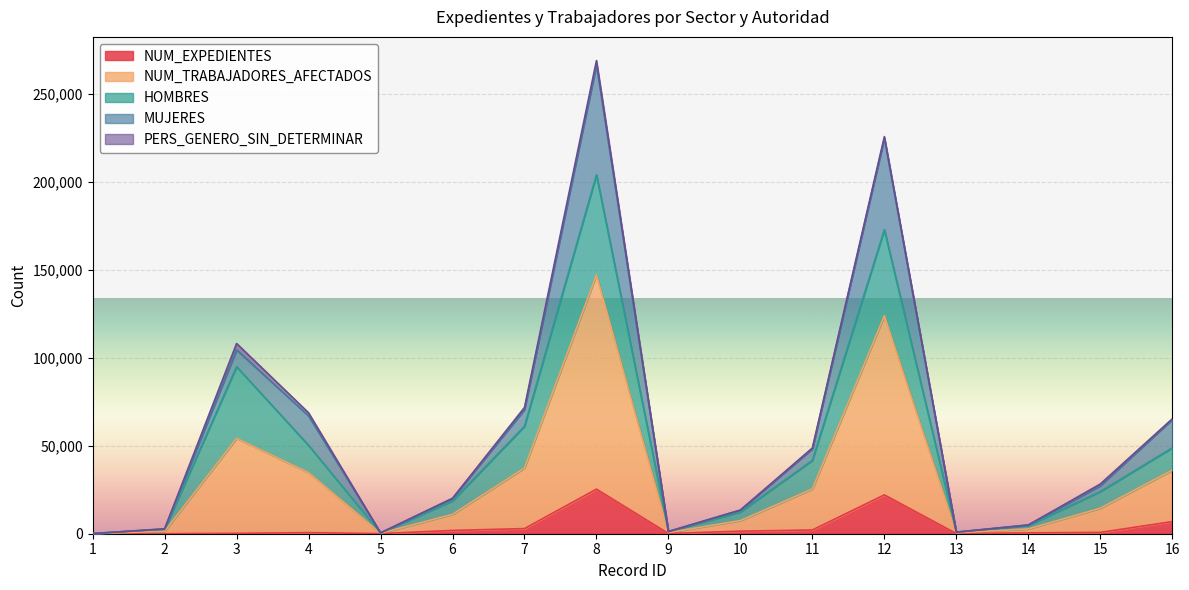

True or false: NUM_TRABAJADORES_AFECTADOS and MUJERES cross at least once.

False